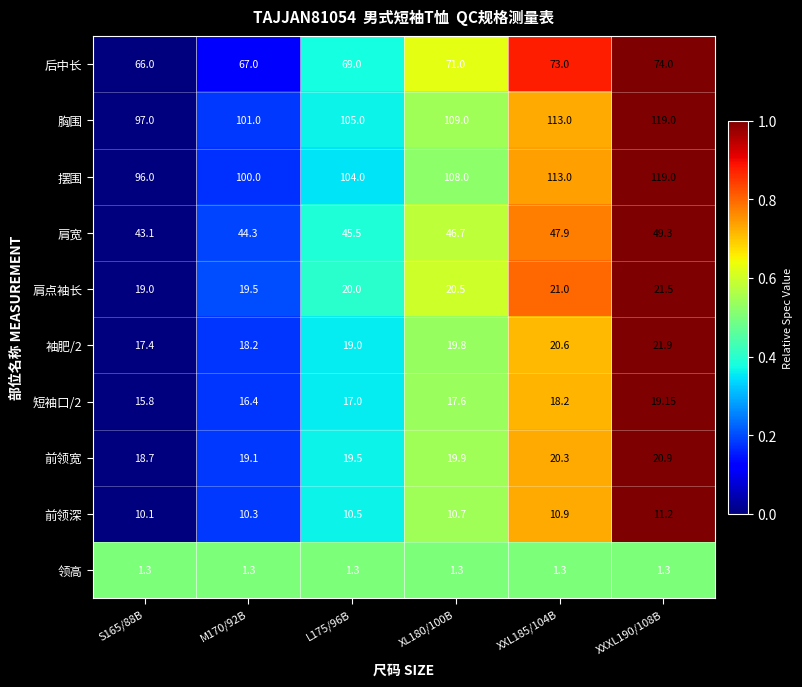

Is the value of 肩点袖长 at S165/88B greater than the value of 短袖口/2 at XL180/100B?

Yes